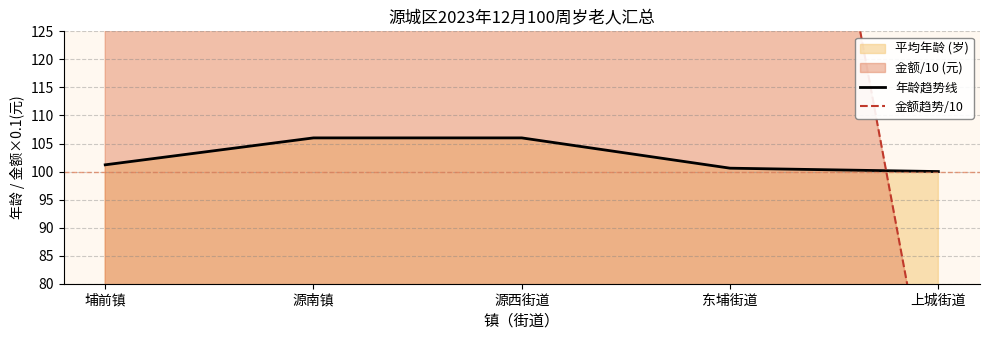

The 年龄趋势线 series shows 100.0 at 上城街道. True or false?

True